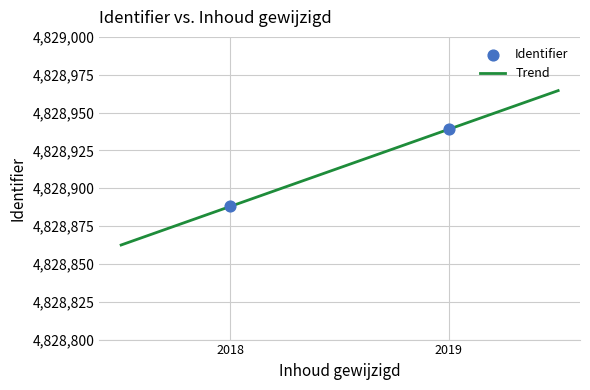

What is the ratio of the value at 2018-11-20 14:58:02 to the value at 2018-11-20 14:58:02?

1.0